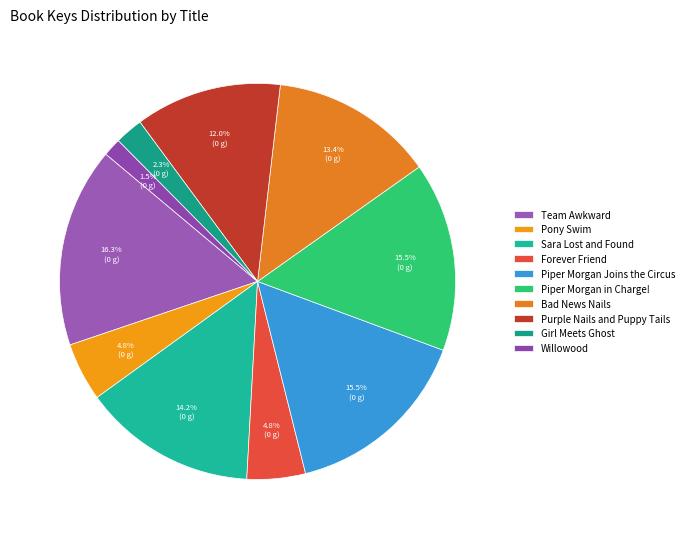

To the nearest percent, what is the difference between the Girl Meets Ghost and Bad News Nails slice percentages?

11%